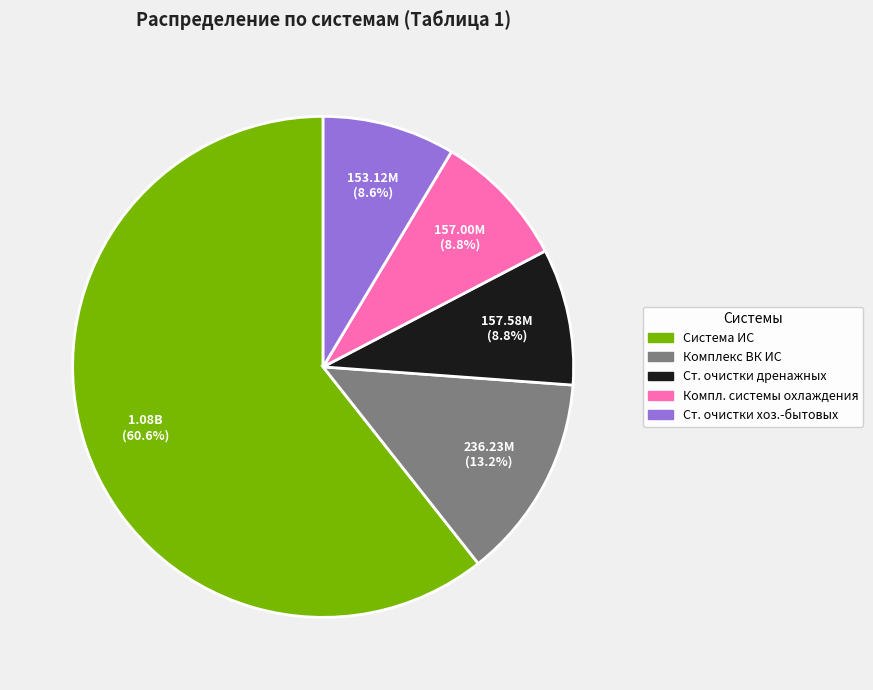

Is there a majority slice in this chart?

Yes